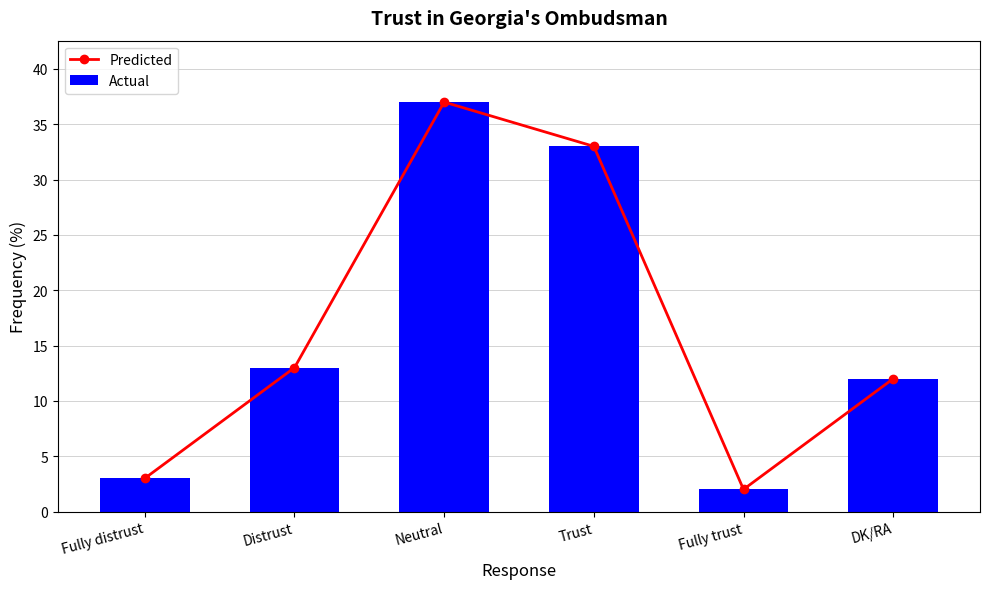

Between Fully distrust and Fully trust, which is larger?

Fully distrust